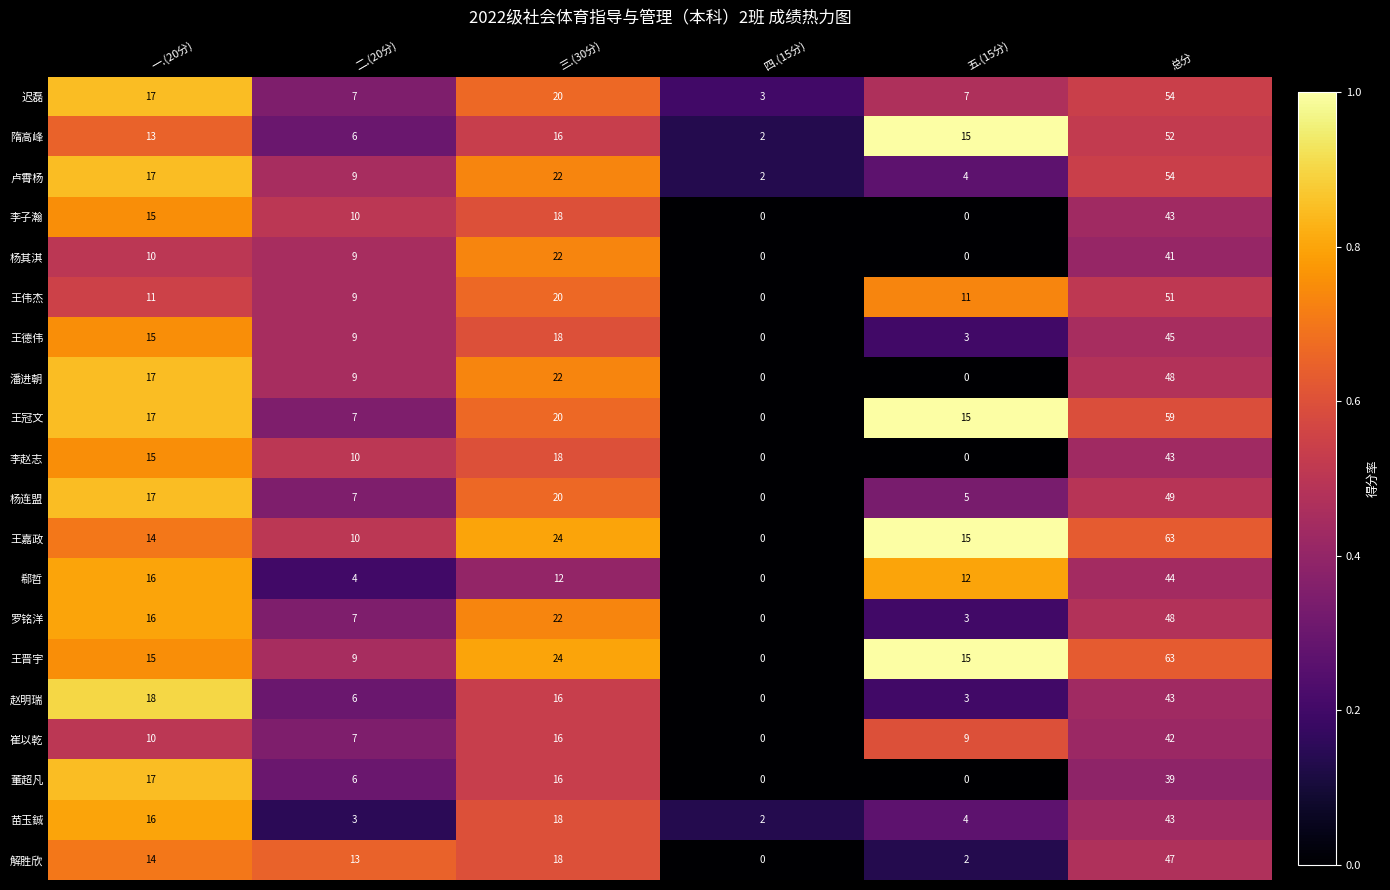

What is the difference between the maximum and minimum values in the 王晋宇 series?

63